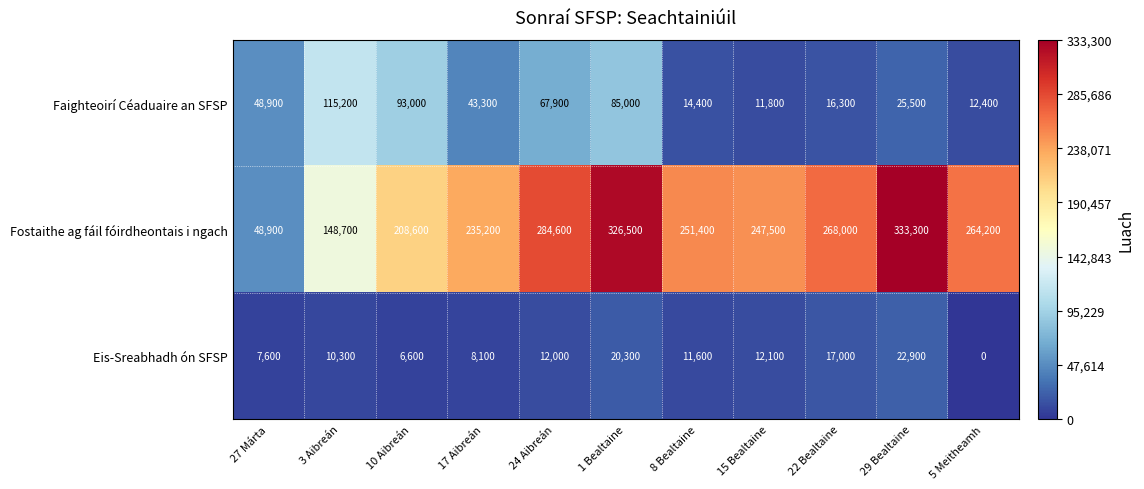

What is the average value of the Fostaithe ag fáil fóirdheontais i ngach series?

237900